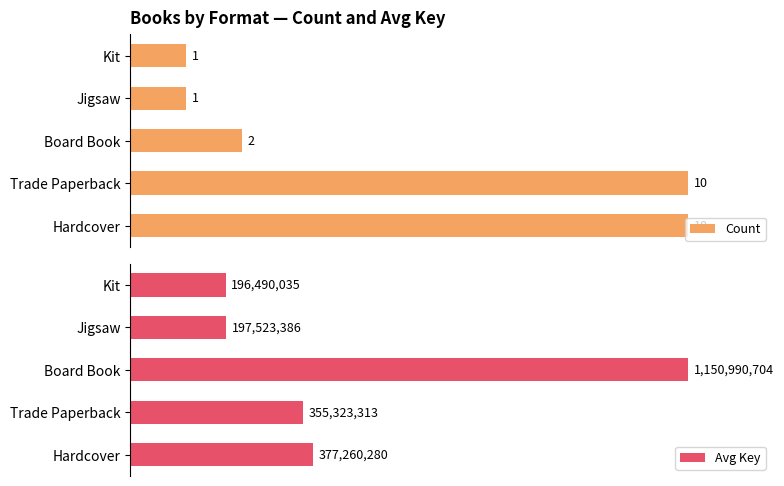

Which series has the largest range (max minus min)?

Avg Key